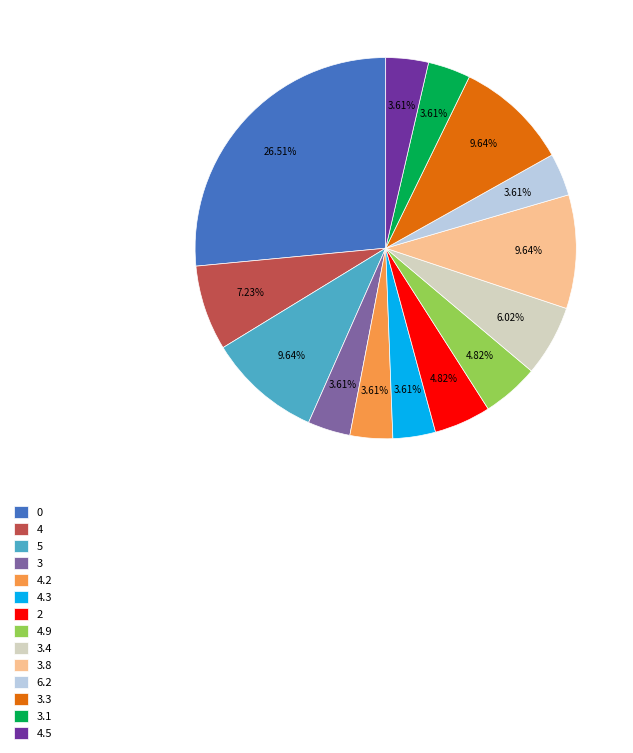

Is there a majority slice in this chart?

No